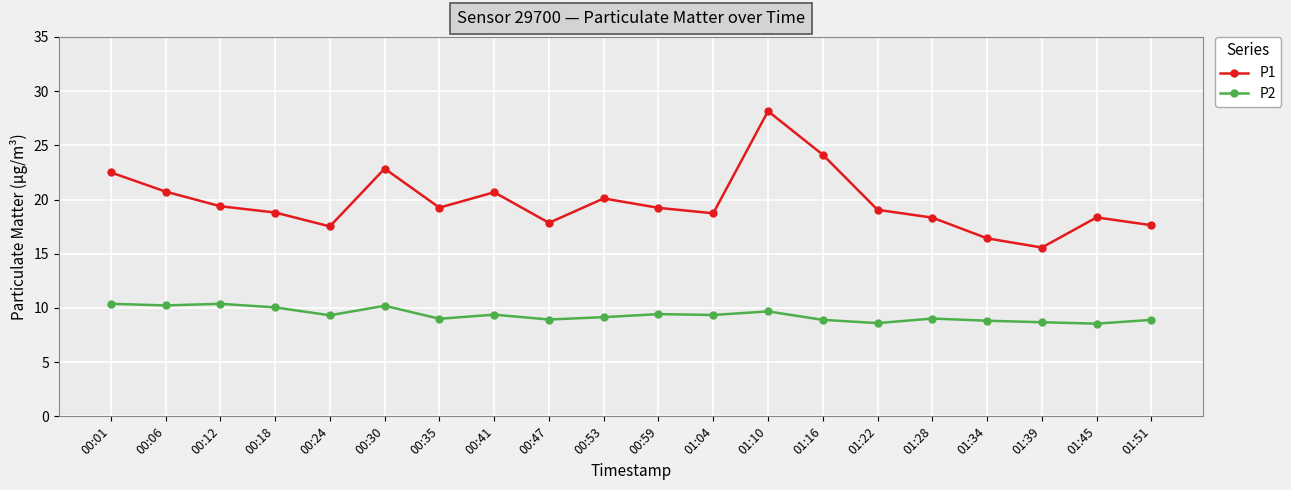

What is the label of the 12th point from the right?

00:47